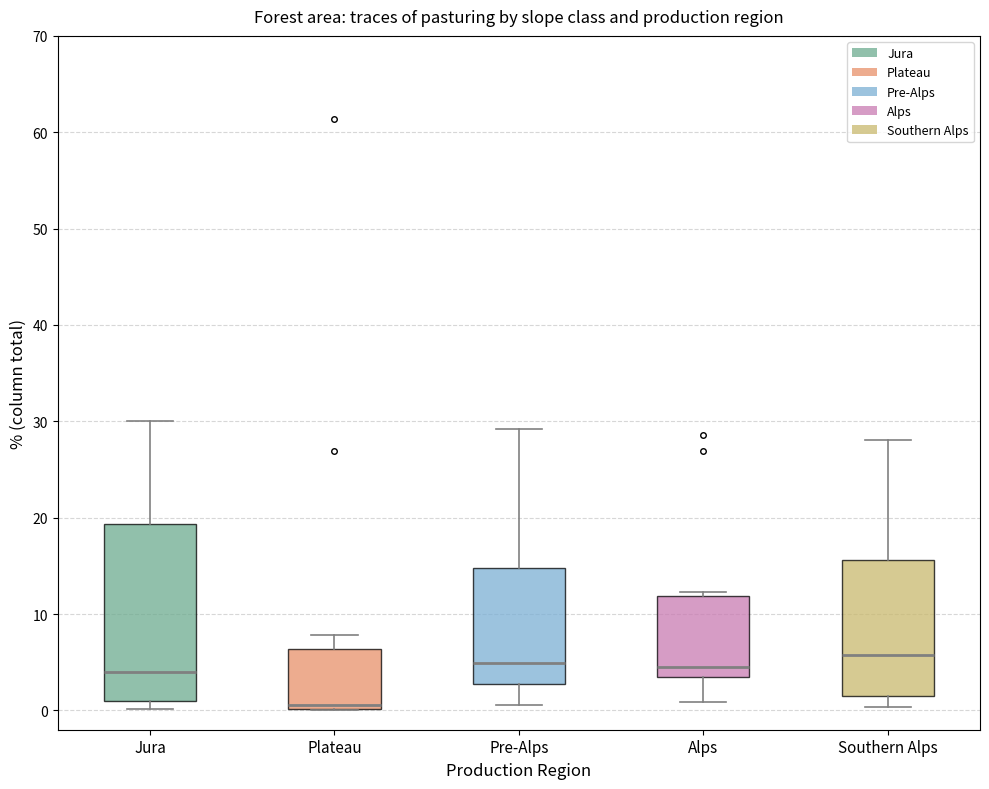

Where does the median line of the box for Jura sit on the y-axis? The values are not printed on the chart, so give them approximately, as read against the axis.

4